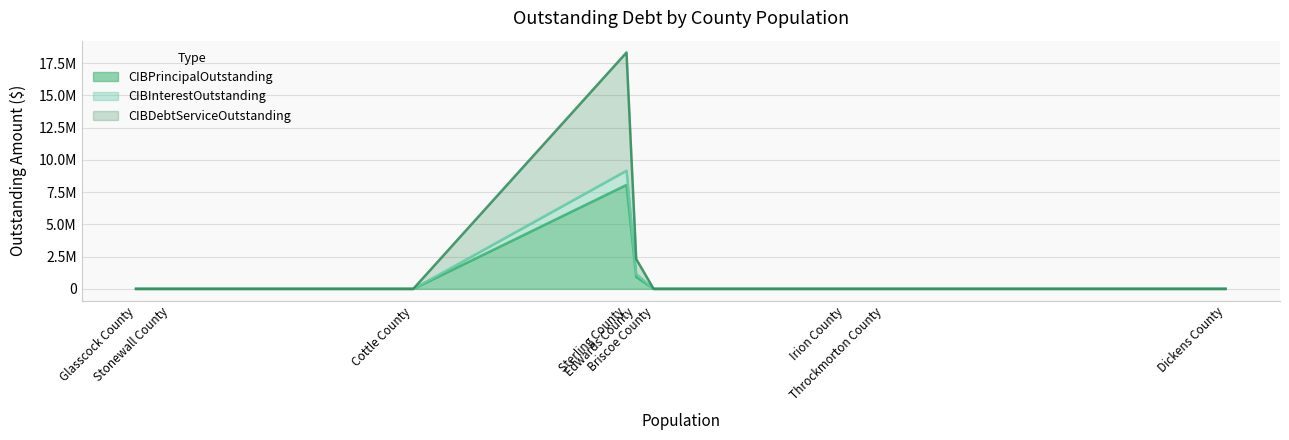

Which category has the lowest value in the CIBPrincipalOutstanding series?

Glasscock County